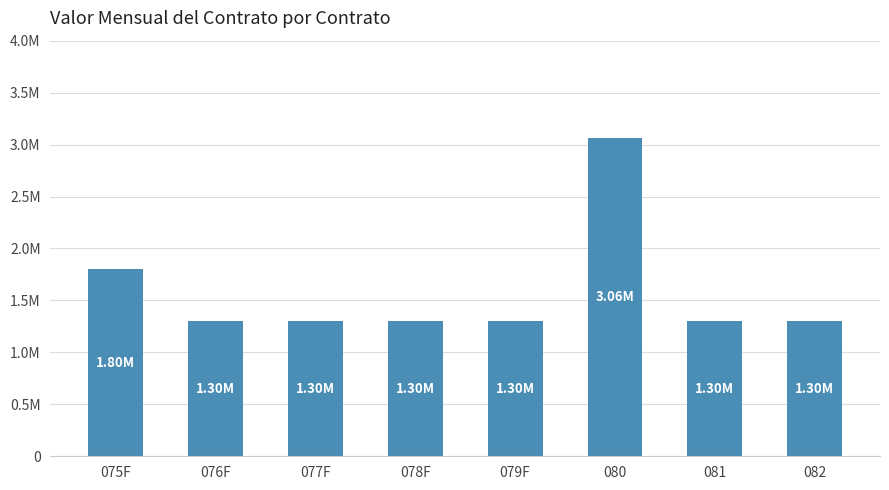

List the labels in order of value, largest first.

080, 075F, 076F, 077F, 078F, 079F, 081, 082